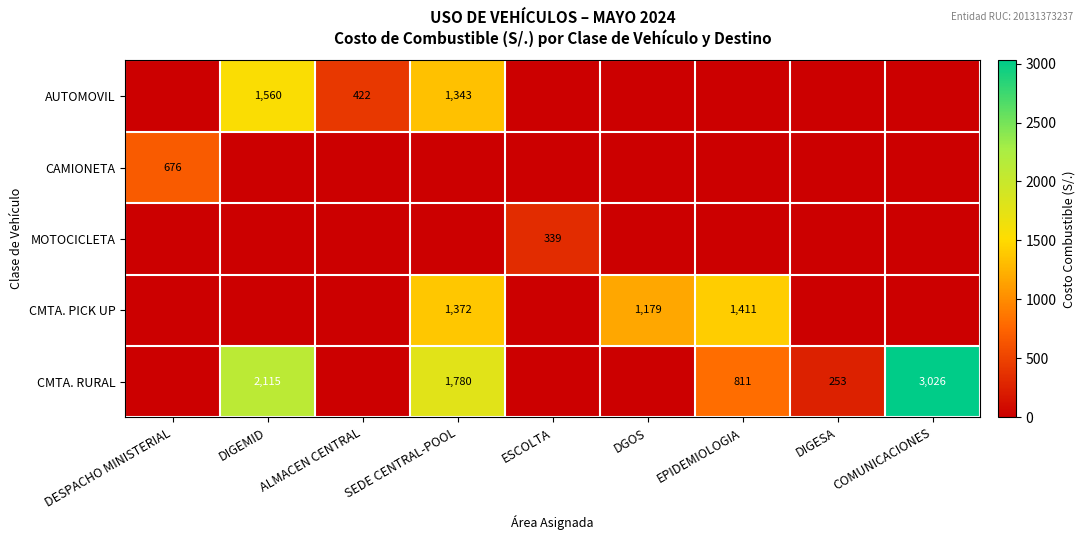

Is the value of CMTA. RURAL at DIGEMID greater than the value of CMTA. PICK UP at EPIDEMIOLOGIA?

Yes